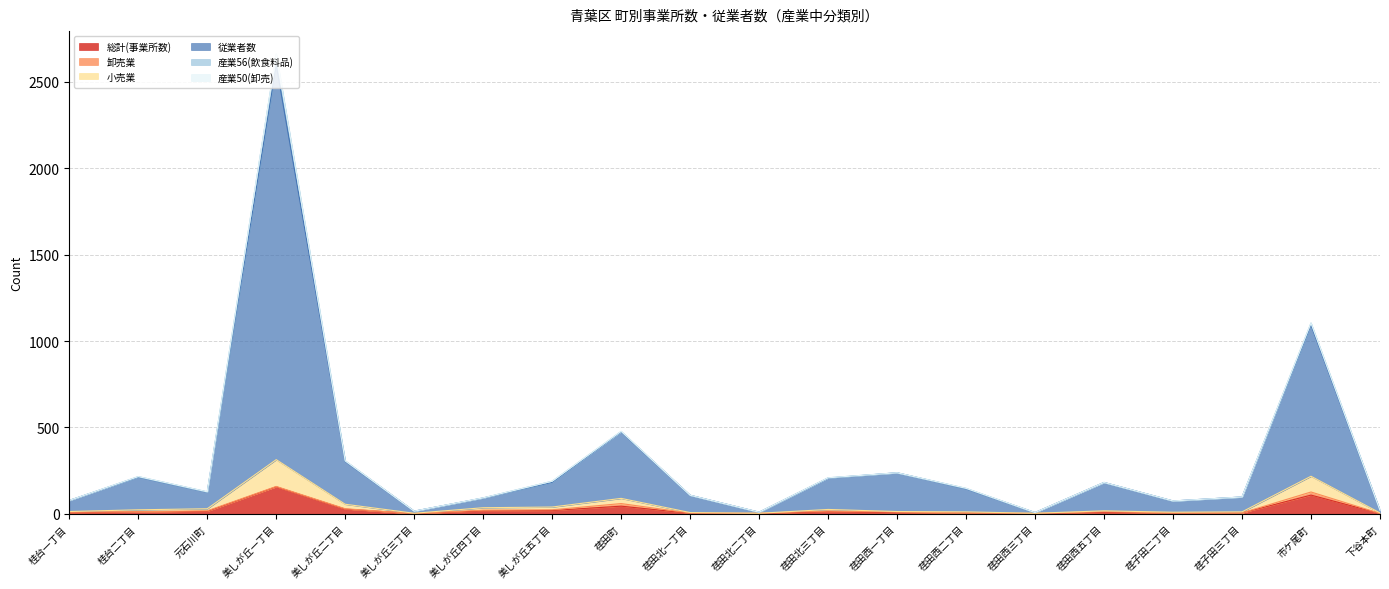

The value of 小売業 at 荏田北二丁目 is 4. True or false?

True